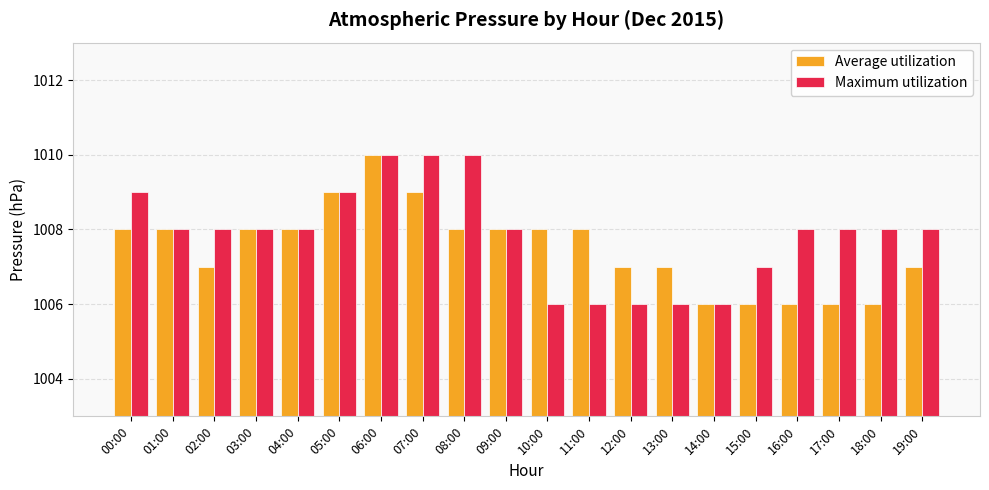

What is the difference between the maximum and minimum values in the Maximum utilization series?

4